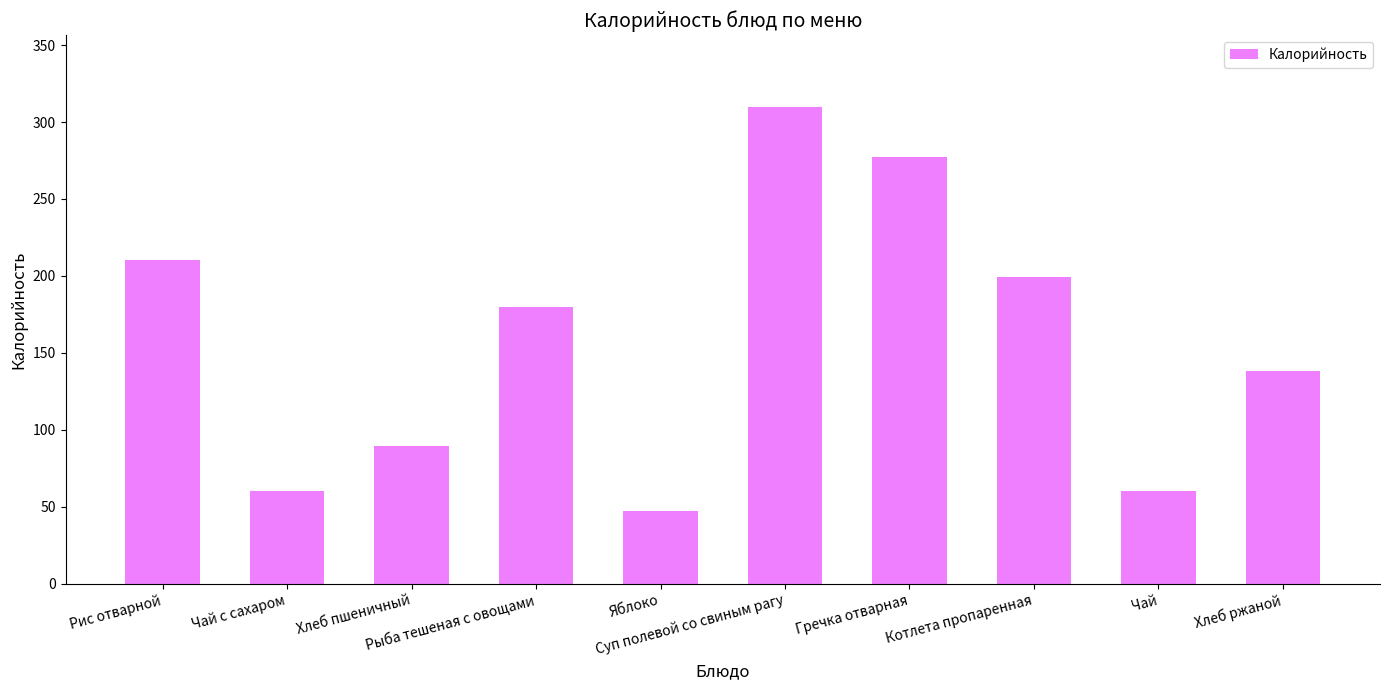

What is the maximum value shown in the chart?

310.0